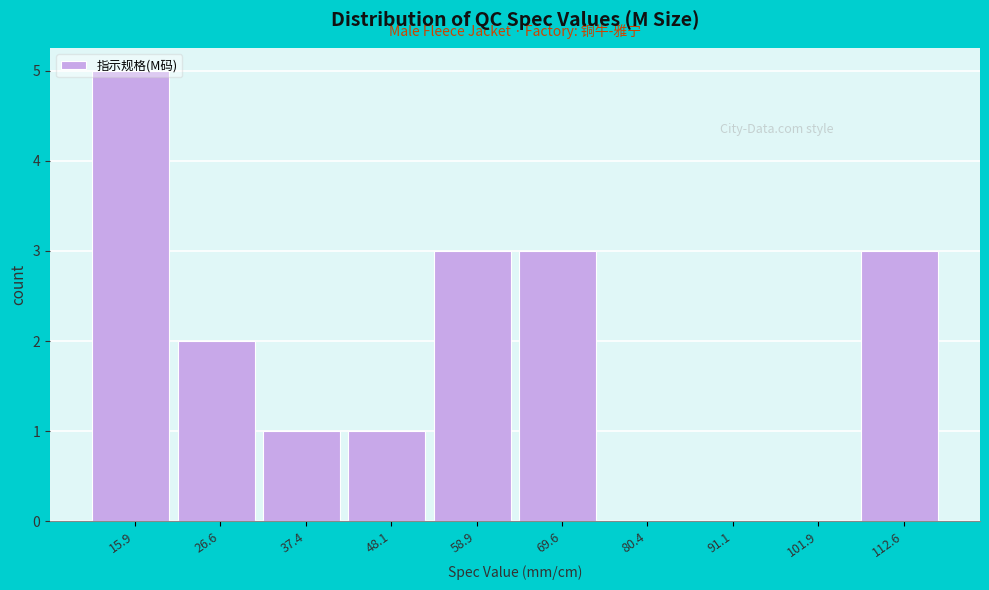

Reading left to right, transcribe this chart: for each bar, give the range it covers on the x-axis and its height. Neither the bar edges nor the heights are printed on the chart, so give them approximately, as read against the axes.

10 to 22: 5
22 to 32: 2
32 to 42: 1
42 to 54: 1
54 to 64: 3
64 to 76: 3
76 to 86: 0
86 to 96: 0
96 to 108: 0
108 to 118: 3